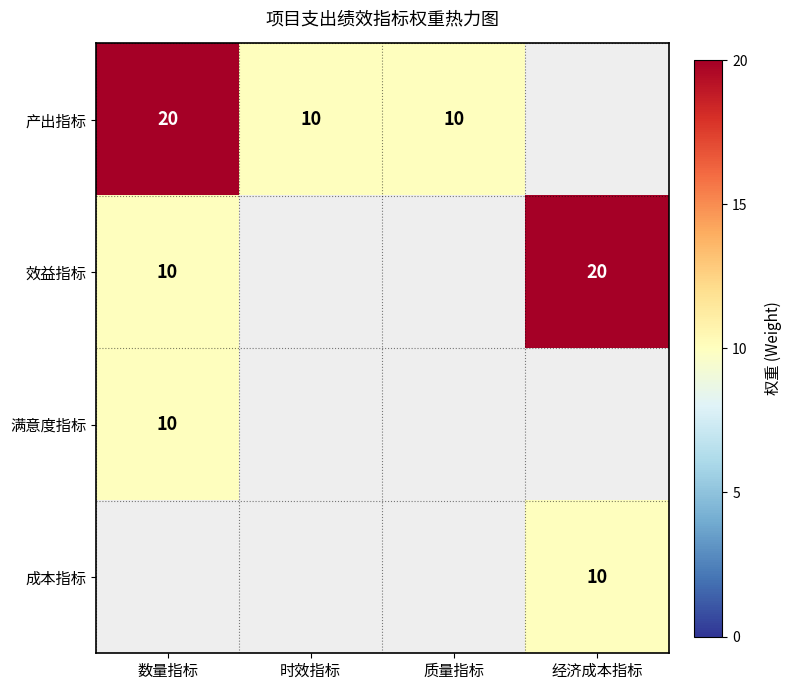

At how many categories does at least one series exceed 19?

2